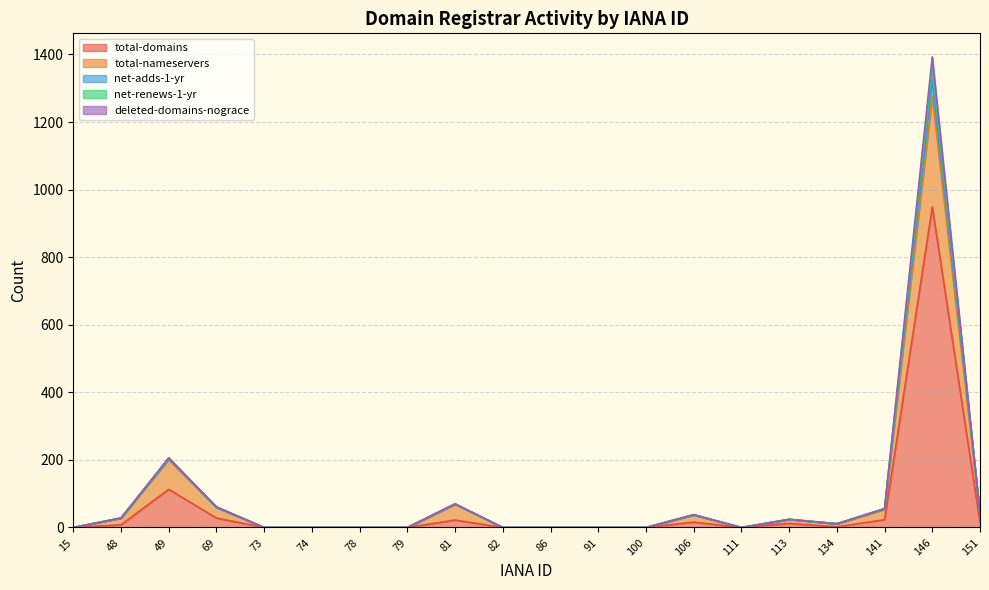

In total-domains, how many points are lower than both neighbors (excluding endpoints)?

2